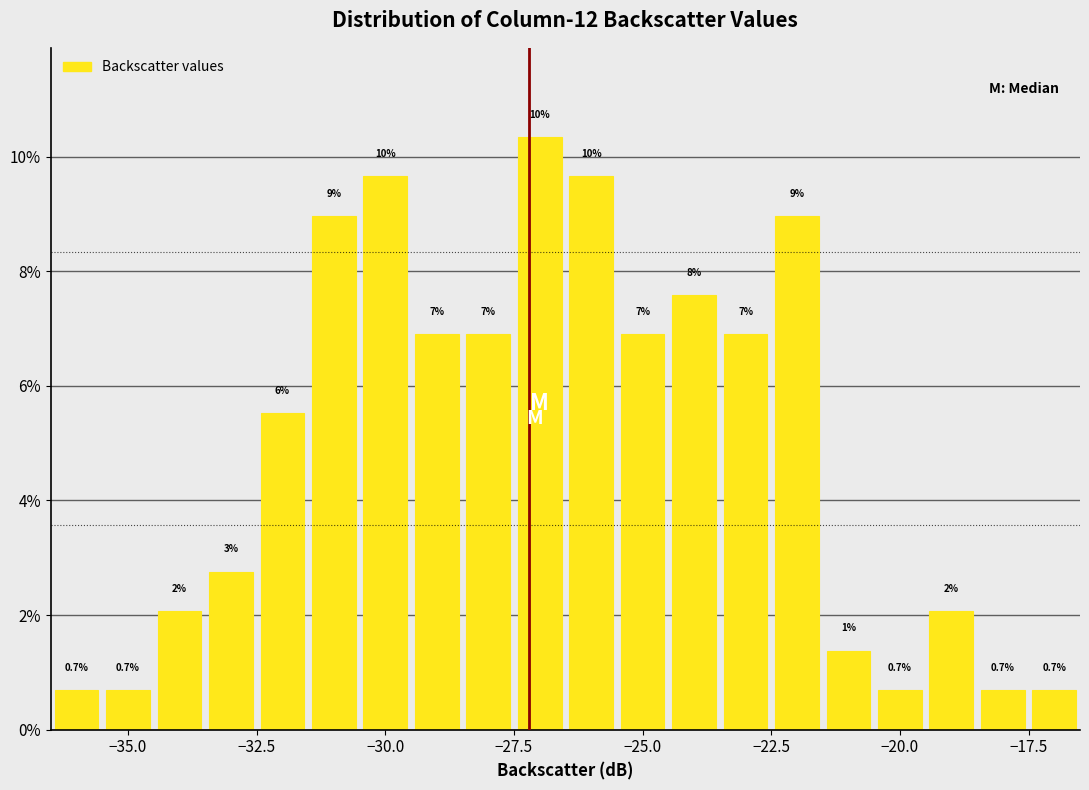

Around what value on the x-axis is the tallest bar? Give the approximate position of its centre, as read against the axis.

-27.0